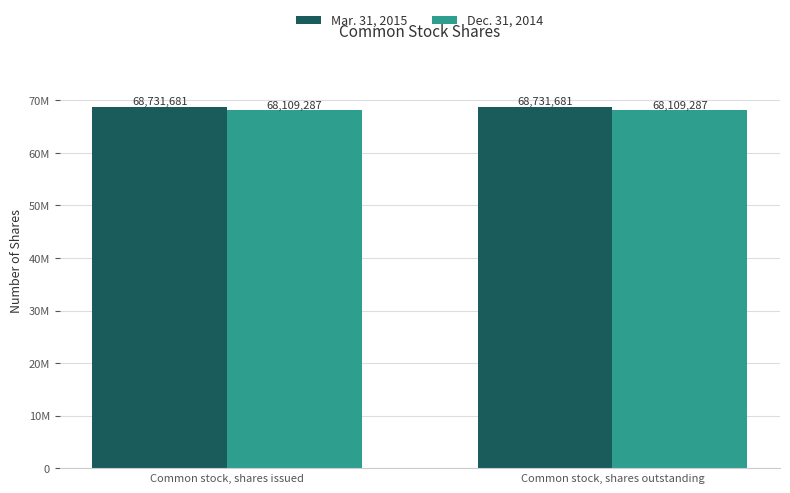

Does the chart contain any negative values?

No